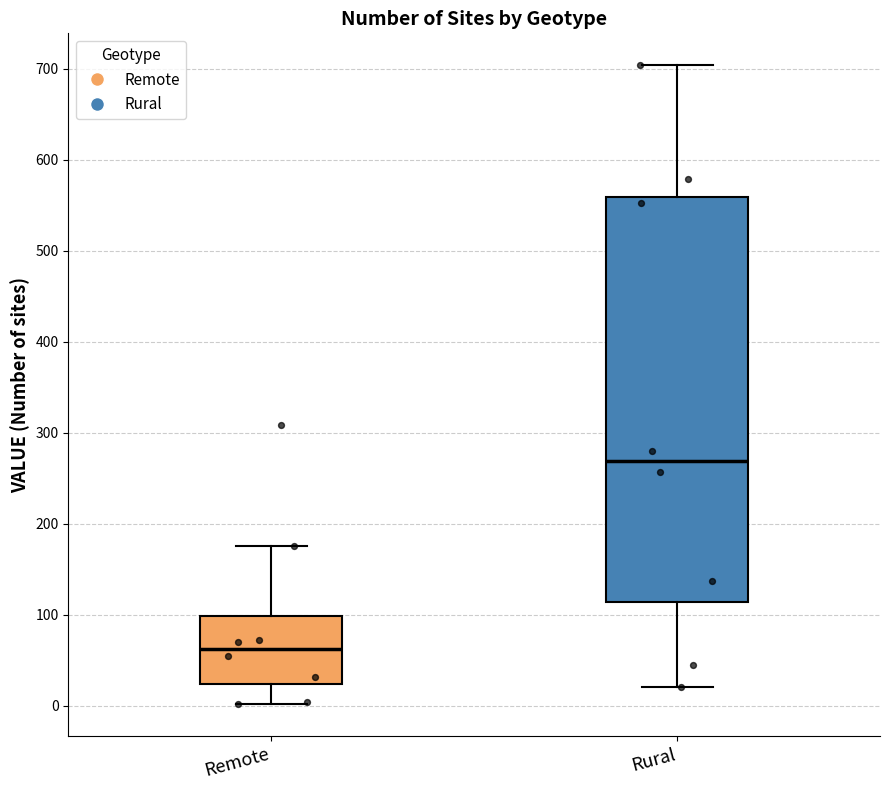

Which box's median line is the highest?

Rural